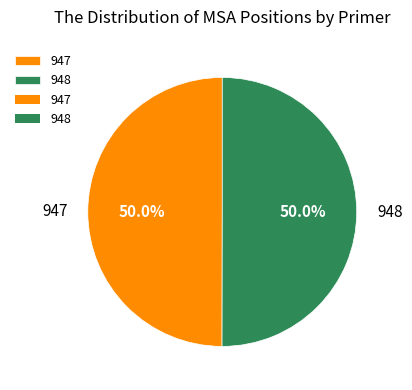

What is the ratio of the value at 948 to the value at 947?

1.0